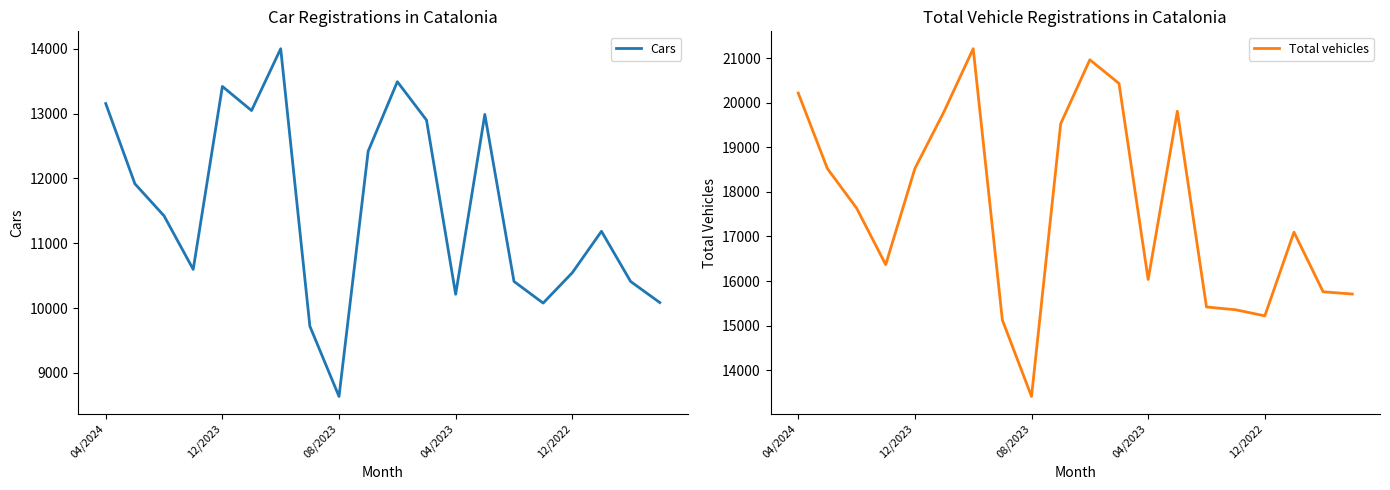

True or false: Total vehicles has a value of 34084 at 04/2024.

False